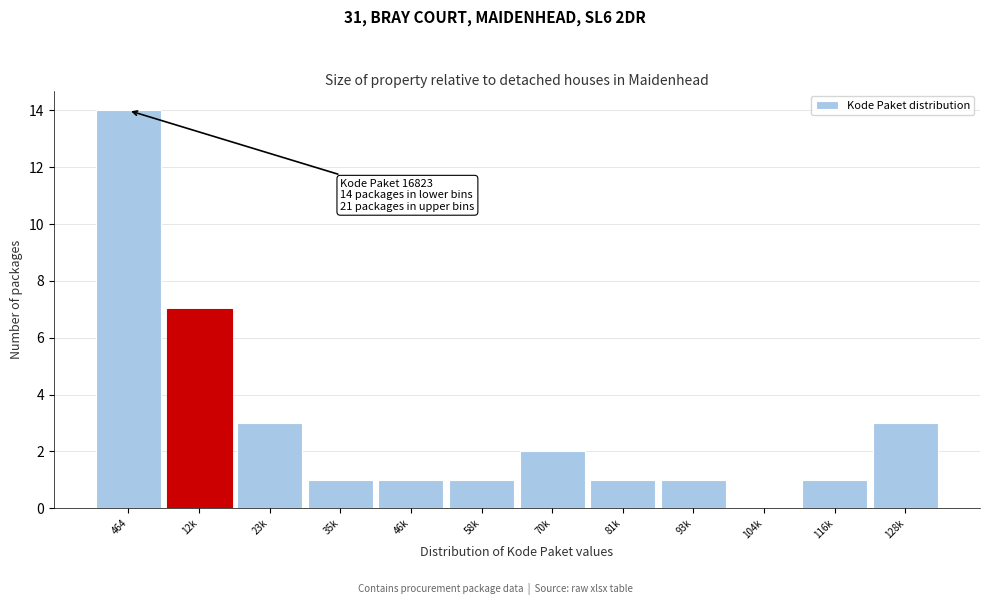

Reading right to left, list all the values displayed in this chart.

128k=3	116k=1	104k=0	93k=1	81k=1	70k=2	58k=1	46k=1	35k=1	23k=3	12k=7	464=14